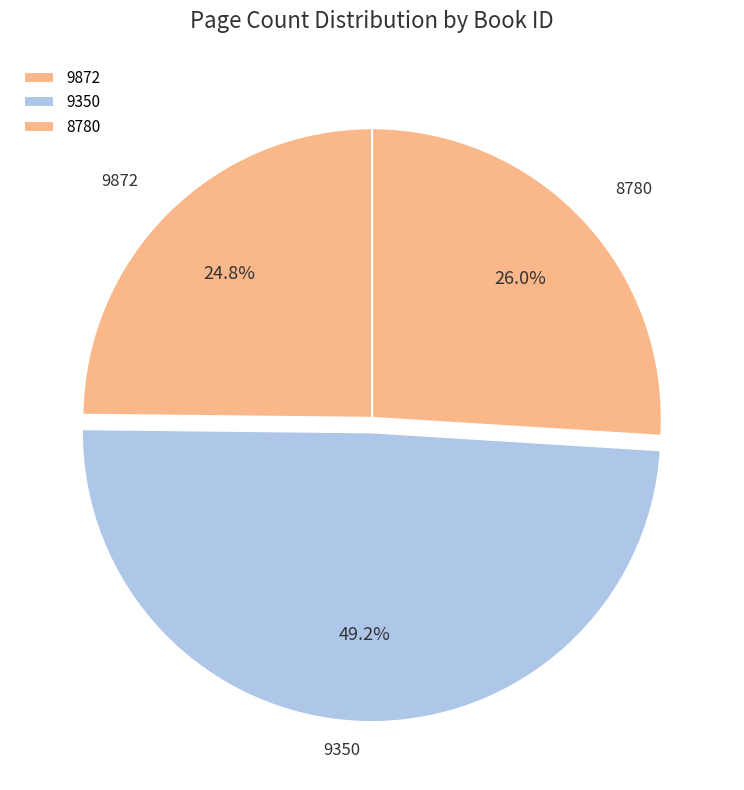

Count the number of slices in the pie.

3